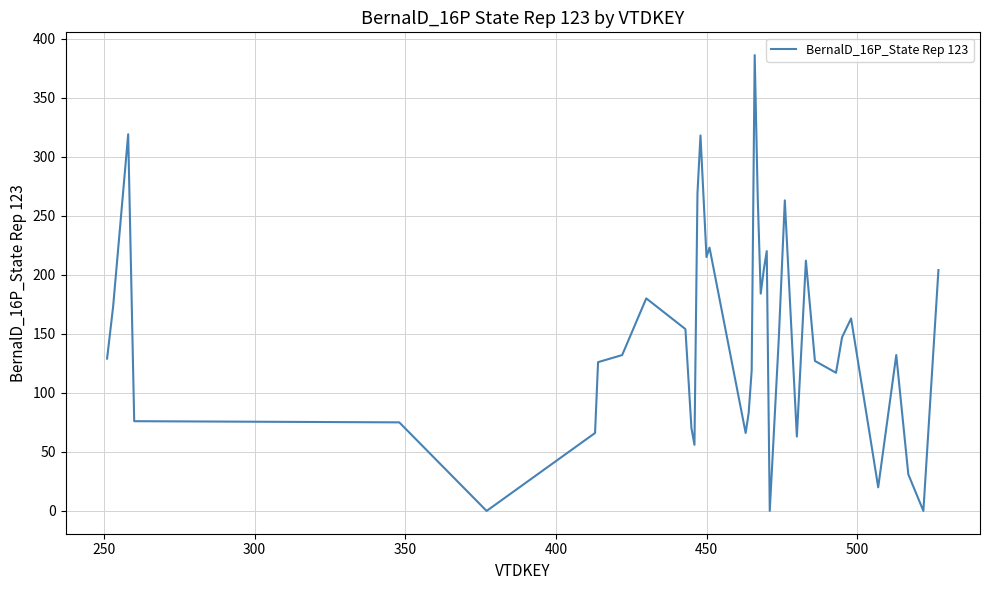

What is the greatest value displayed?

386